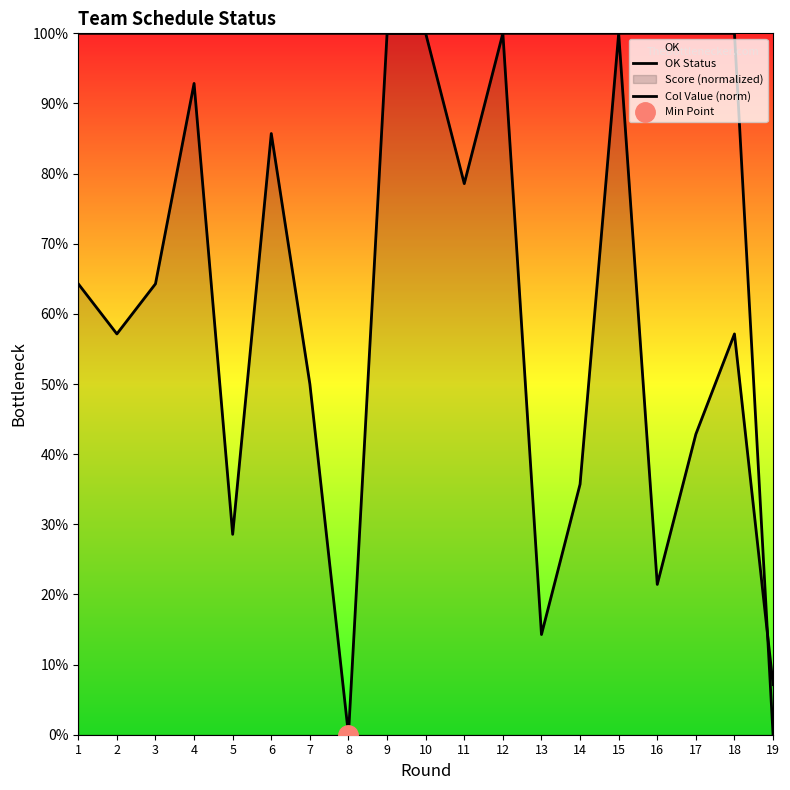

What is the spread (max minus min) of values at 11?

0.2